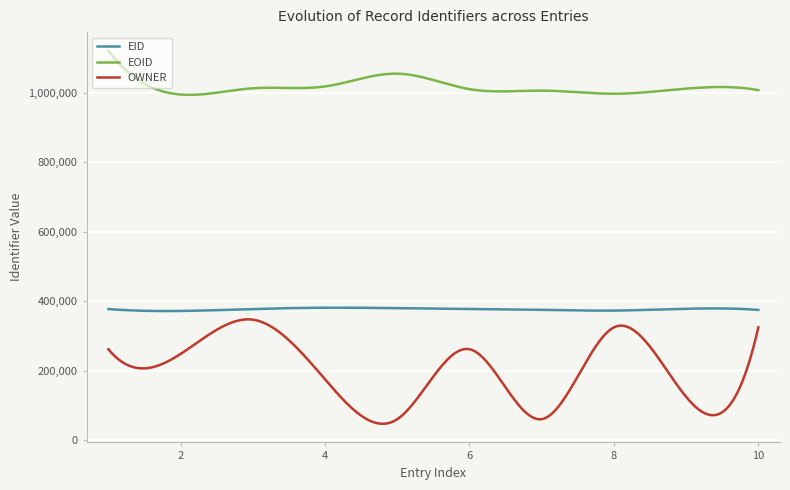

Rank the series by their average value, from highest to lowest.

EOID, EID, OWNER